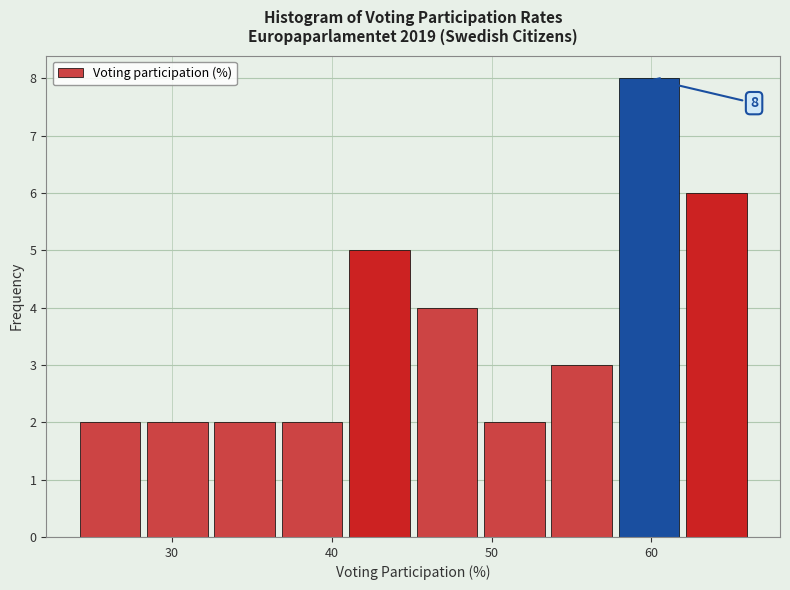

Which range on the x-axis has the tallest bar?

58 to 62